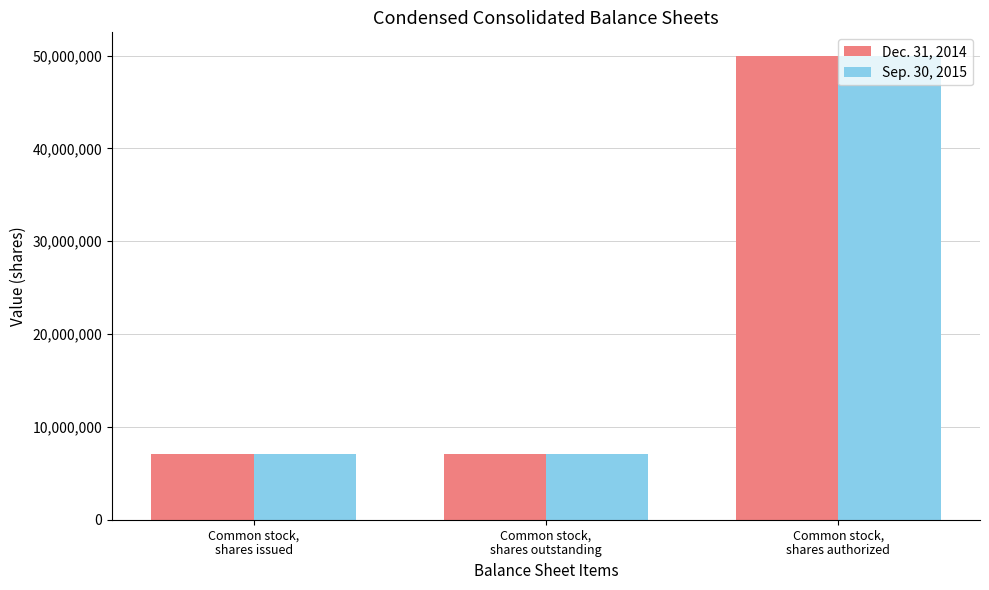

What is the average value of the Dec. 31, 2014 series?

21415383